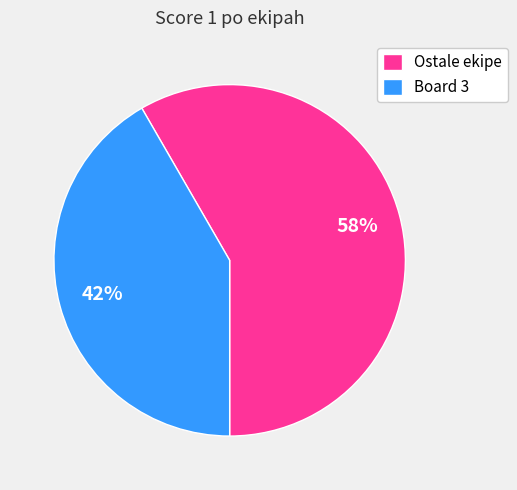

Is Ostale ekipe the majority of the pie?

Yes